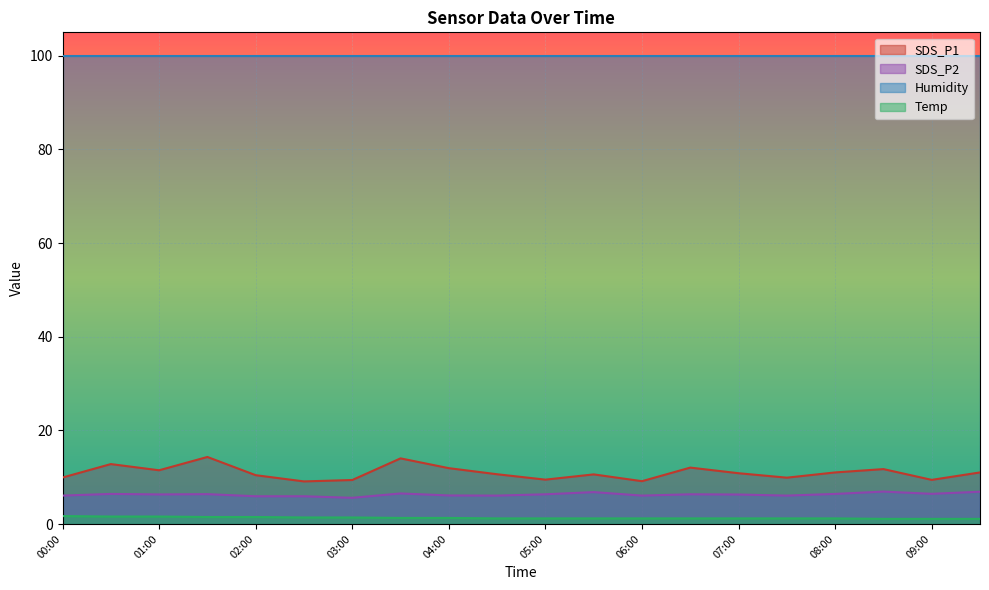

How many categories are shown in the chart?

20